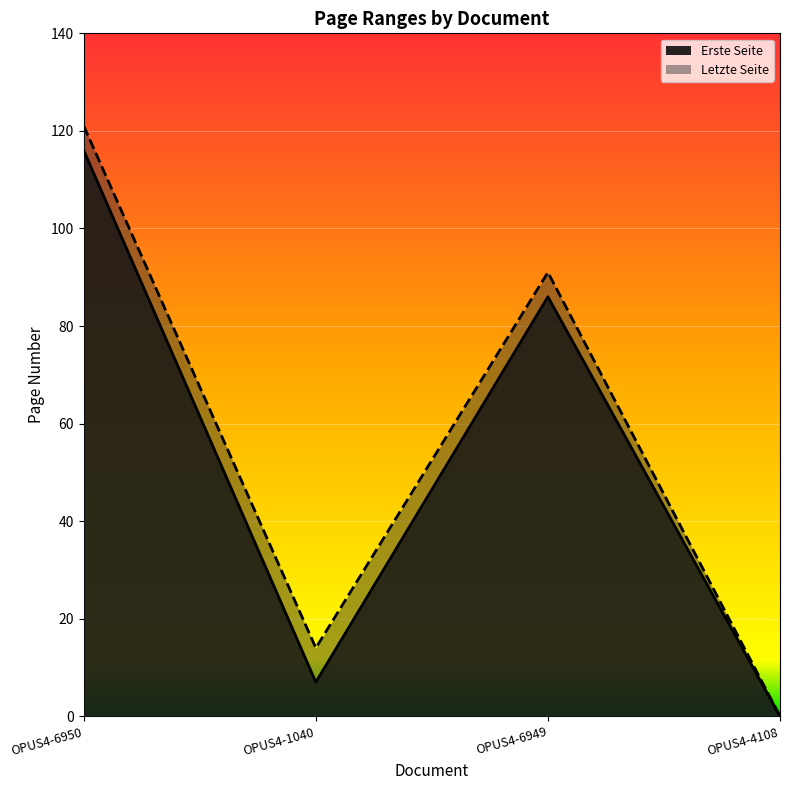

Rank the series at OPUS4-1040 from highest to lowest value.

Letzte Seite, Erste Seite